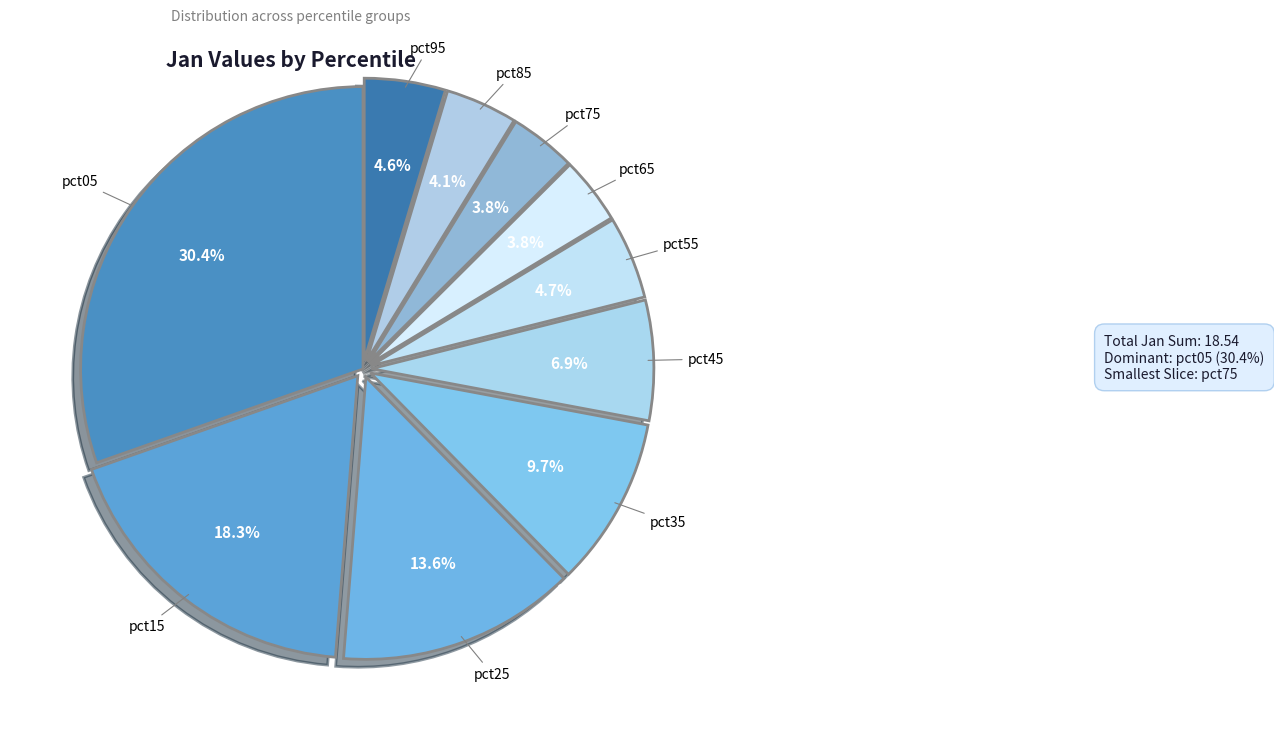

What is the largest slice in the pie chart?

pct05